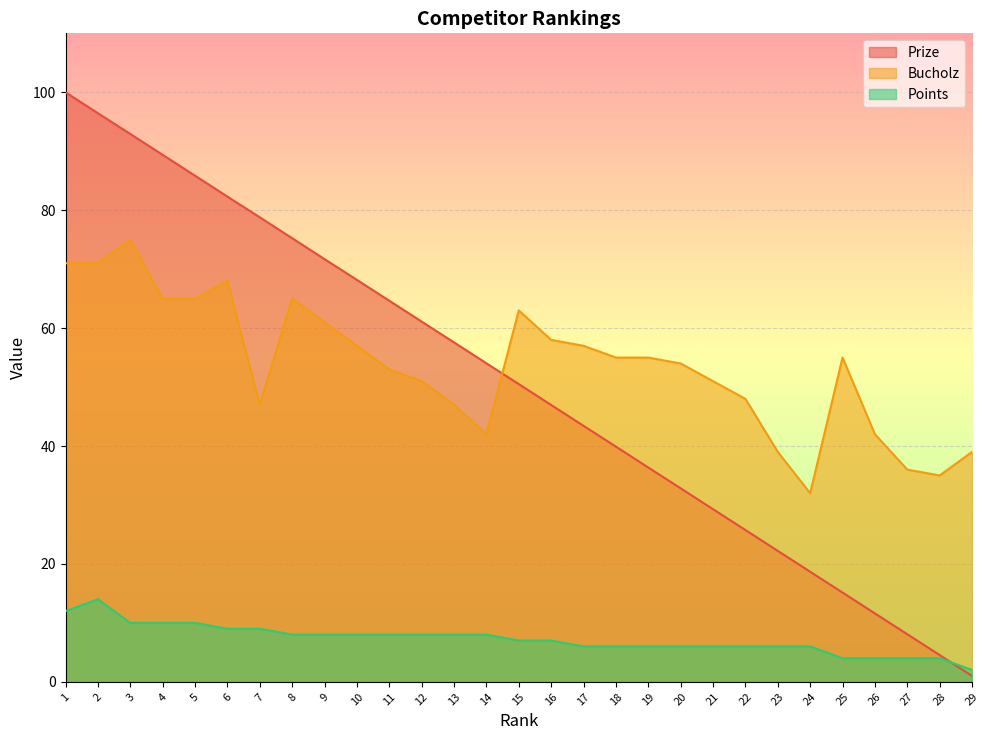

At 16, list the series in order from smallest to largest.

Points, Prize, Bucholz